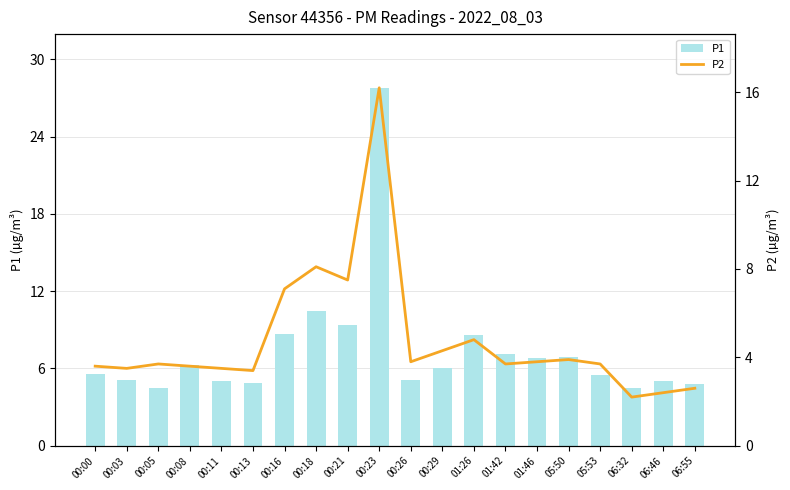

What is the value of the P2 bar at the 6th from the left?

3.4